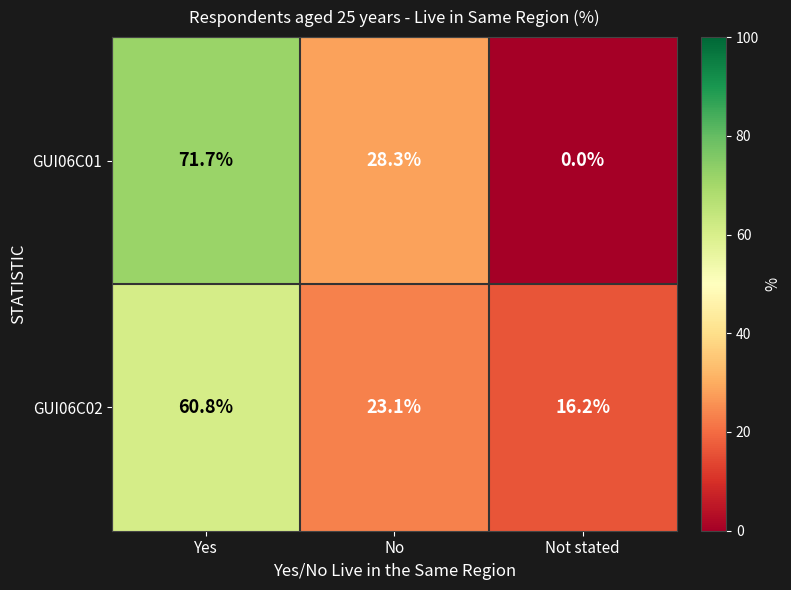

How many data points in GUI06C01 are above 28?

2